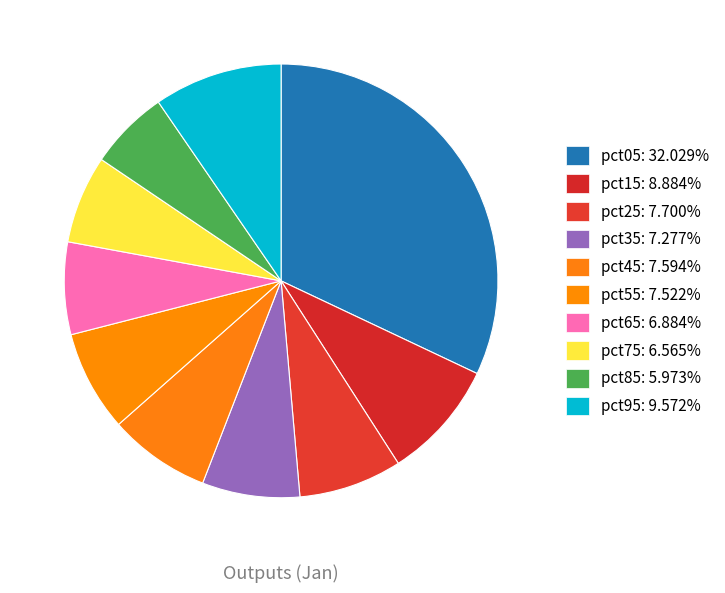

How many slices are in this pie chart?

10